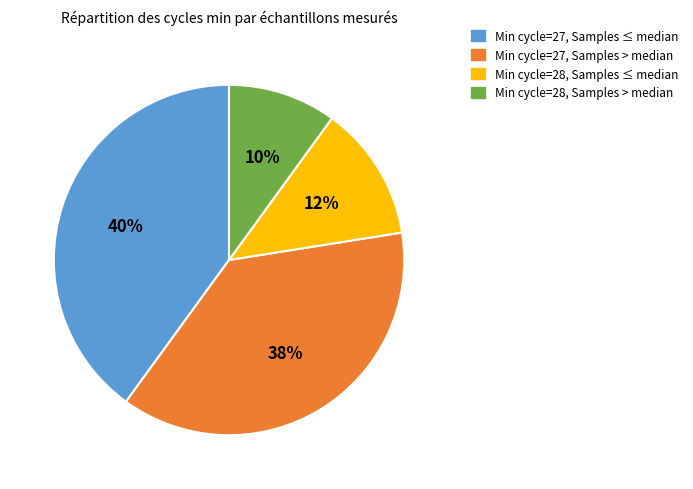

Count the number of slices in the pie.

4